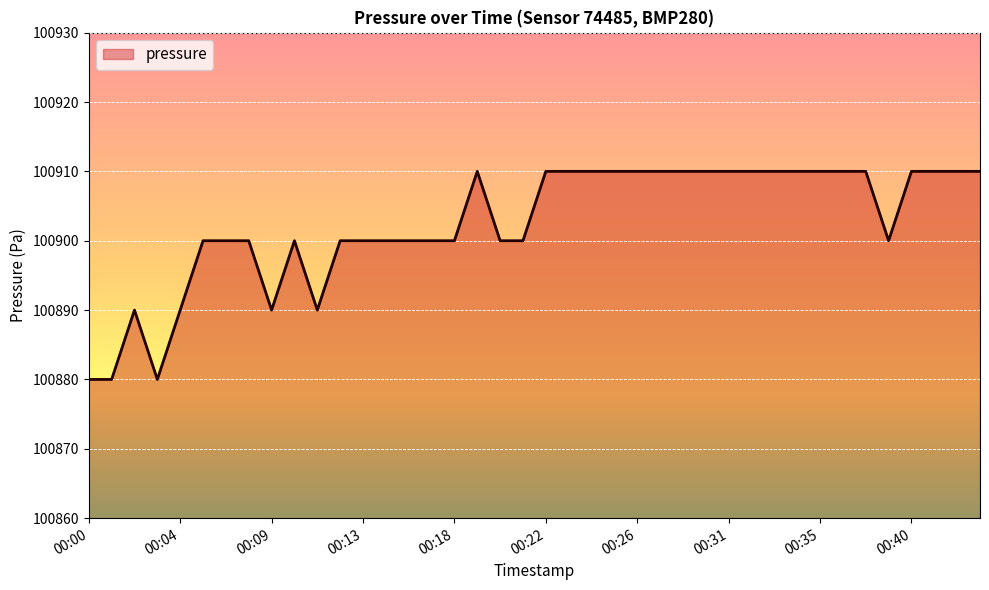

What is the smallest value displayed?

100880